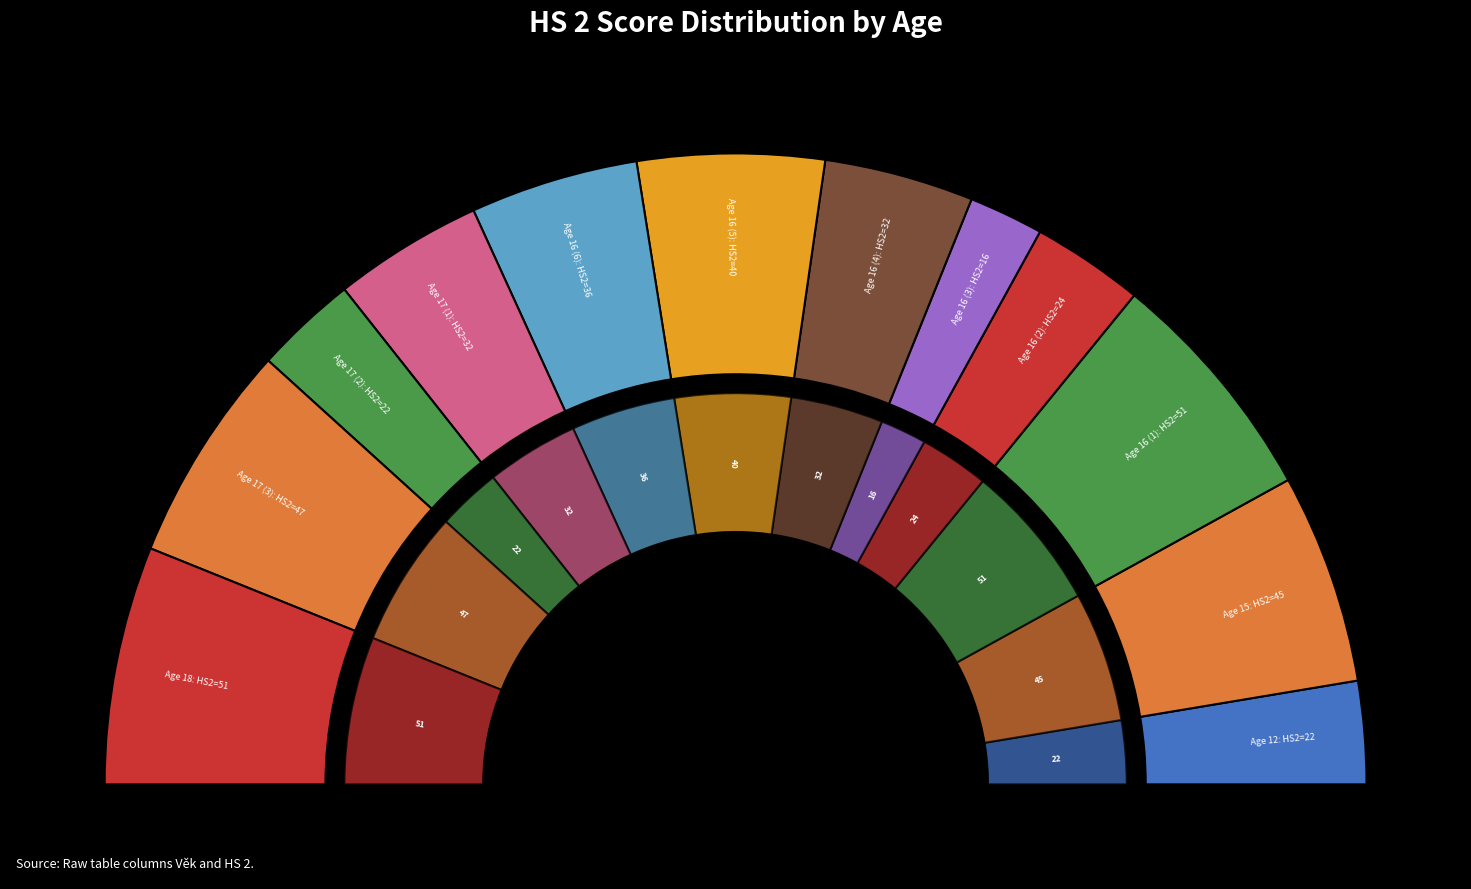

Which slice is the largest?

16 (1)